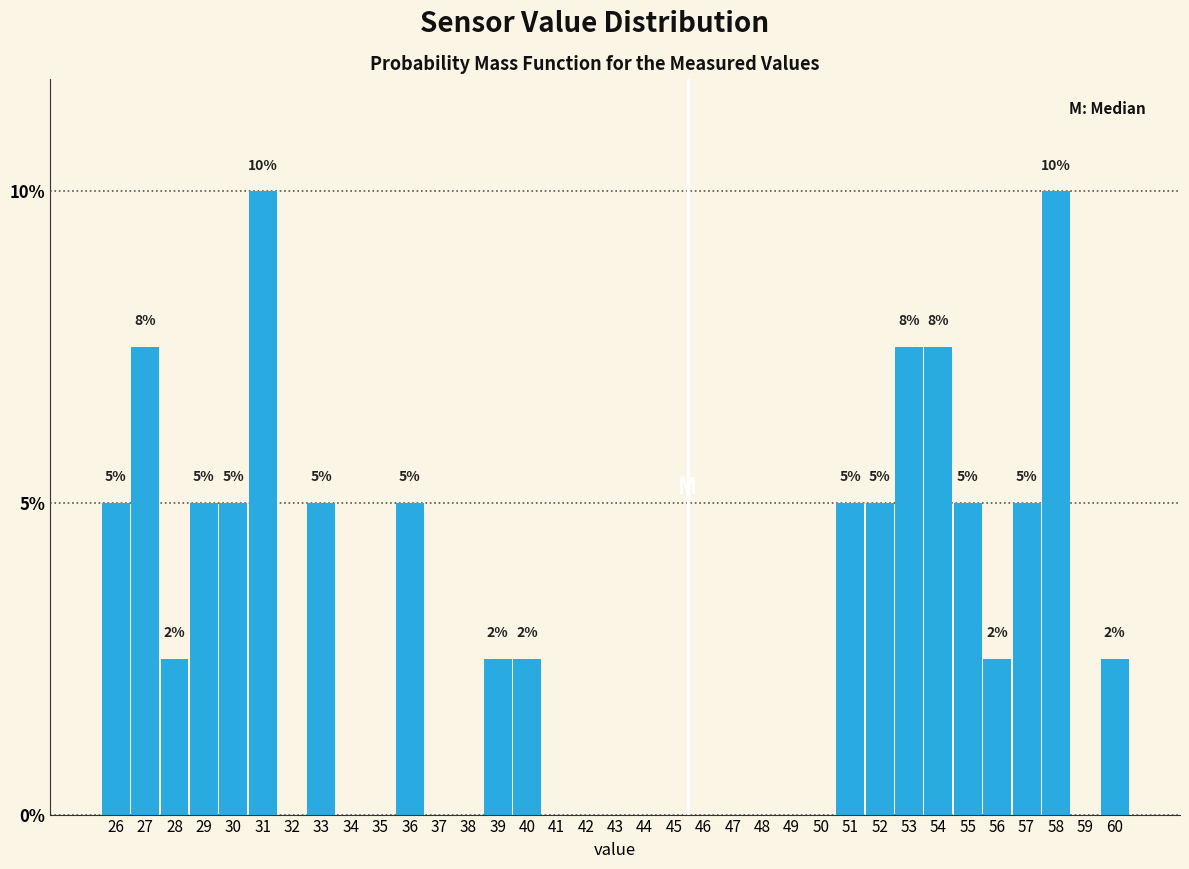

Between 44 and 33, which is larger?

33